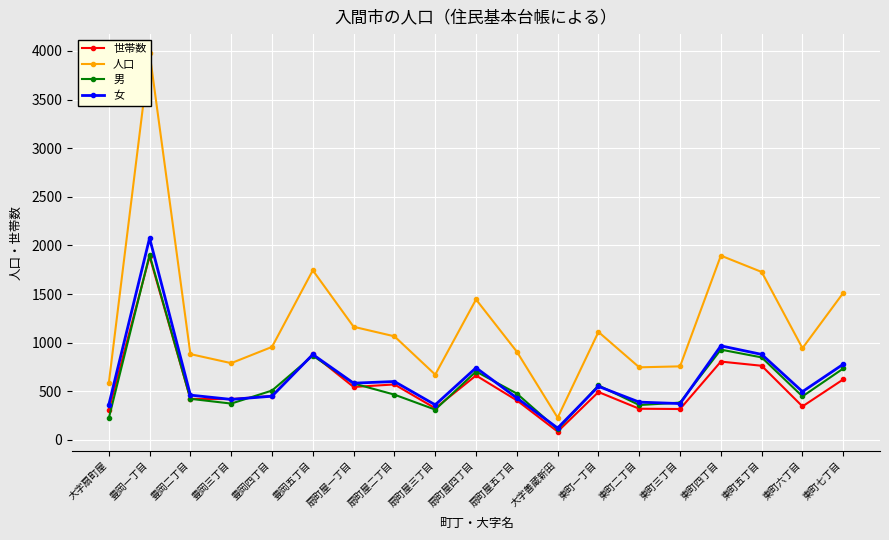

List the series in order of their peak value, highest first.

人口, 女, 男, 世帯数